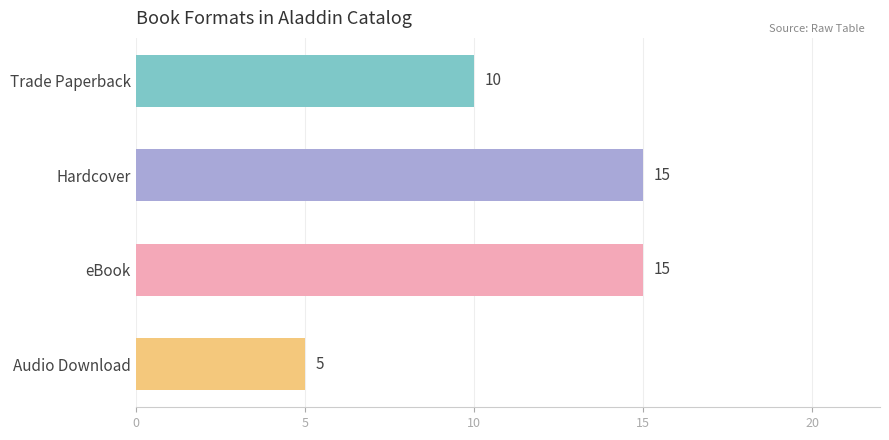

Does the chart contain stacked bars?

No